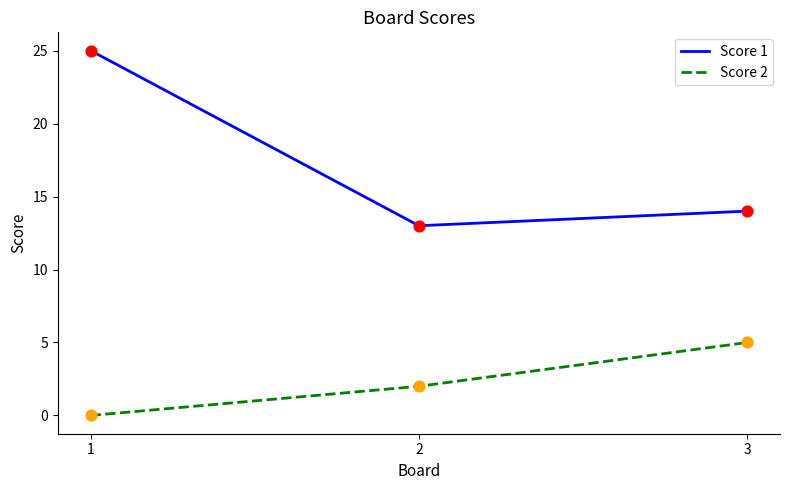

Which series has the largest range (max minus min)?

Score 1